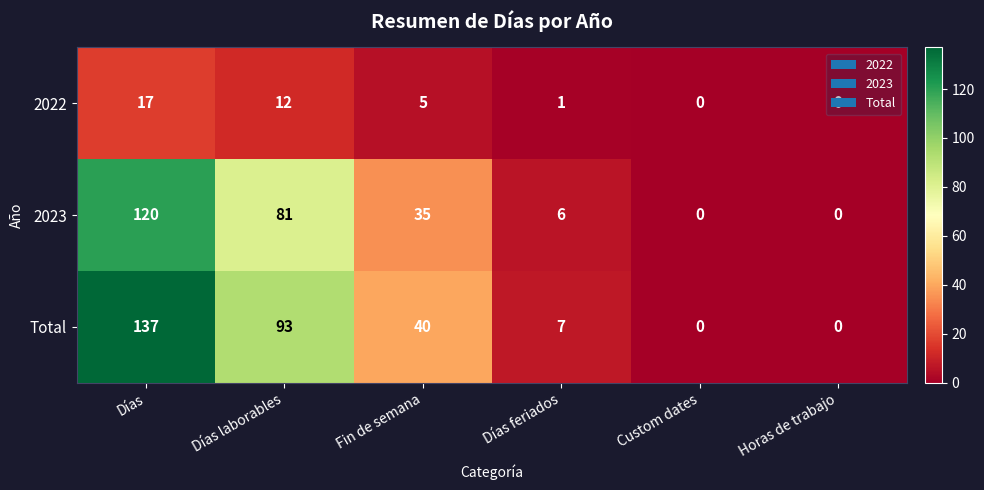

What value does the Total series have at Días, to the nearest 5?

135